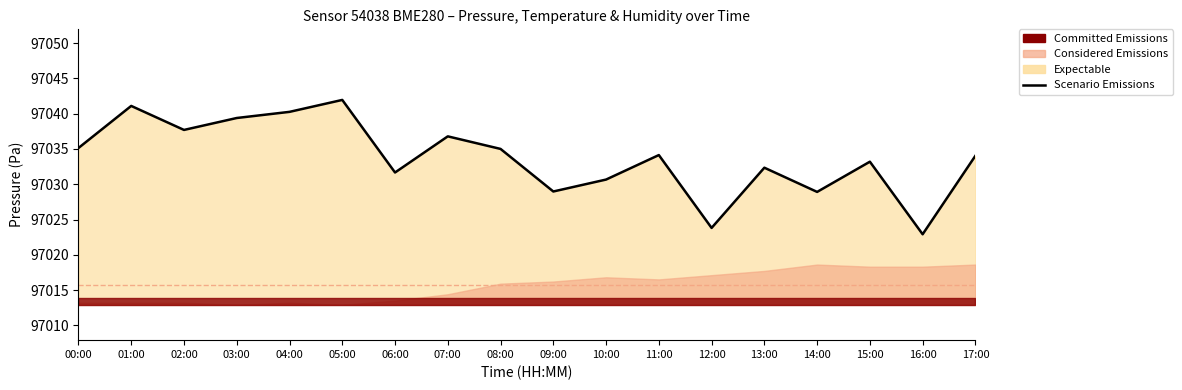

Does the chart have visible grid lines?

No